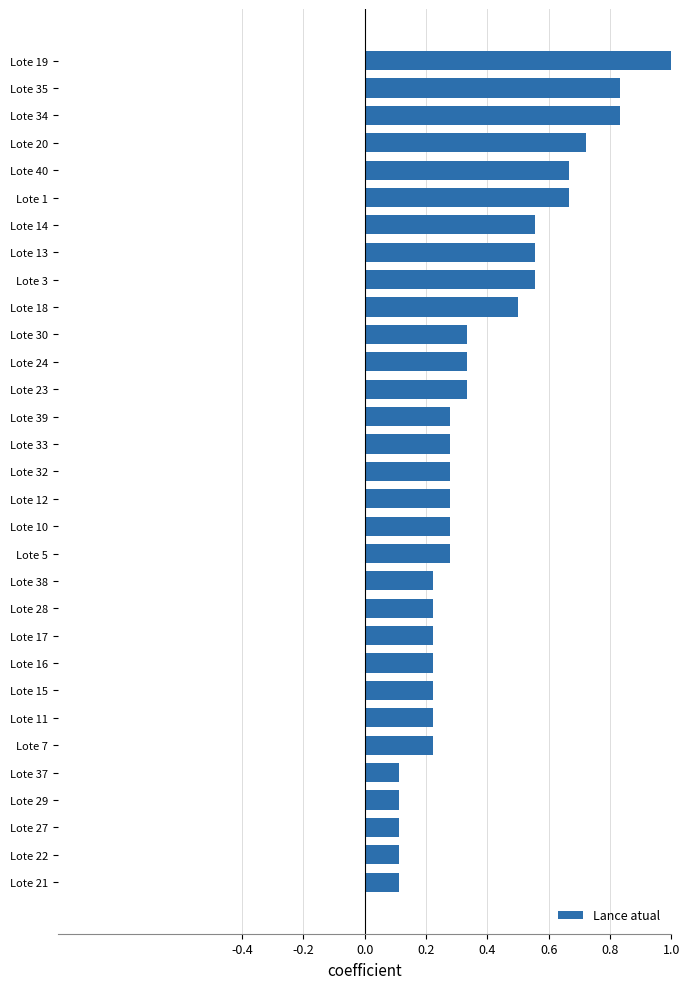

How many bars are there in total?

31